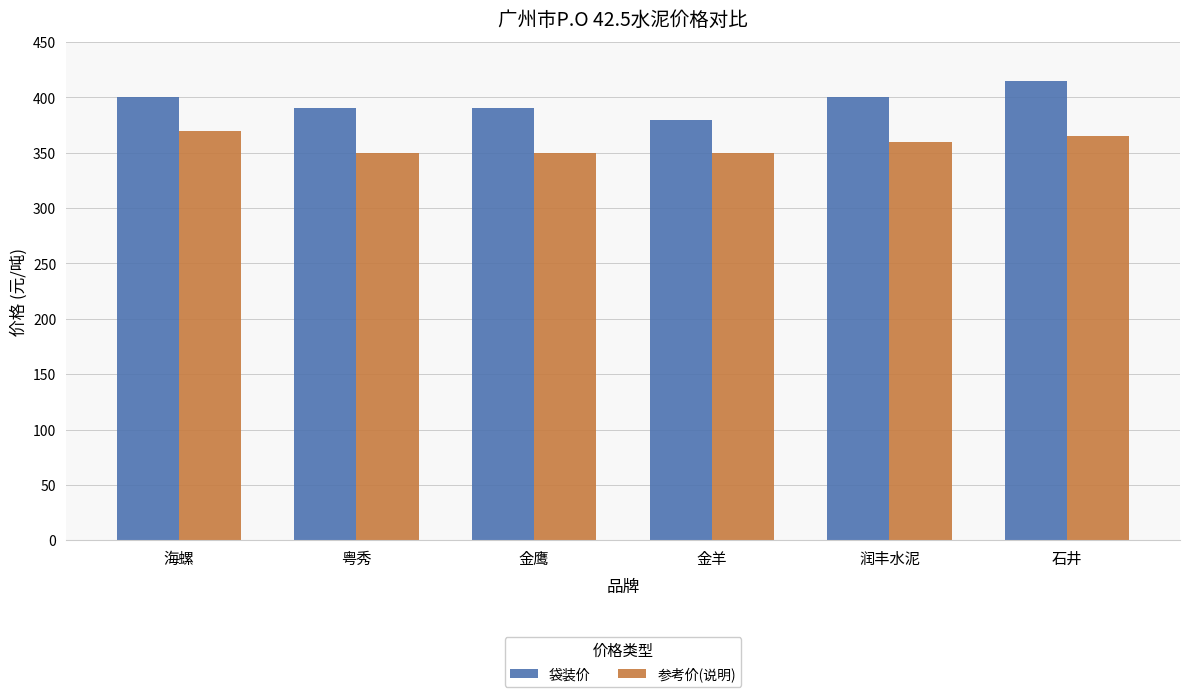

The value of 袋装价 at 海螺 is 178. True or false?

False